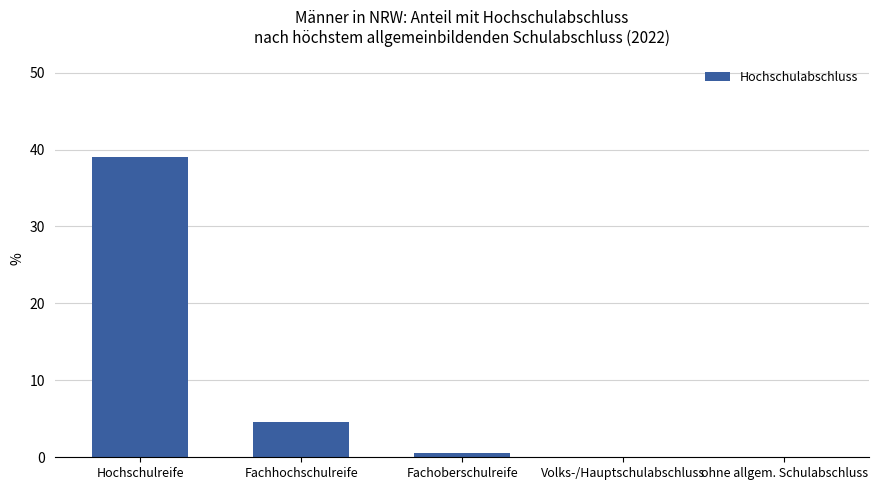

What is the change in value from Fachoberschulreife to Volks-/Hauptschulabschluss?

-0.5